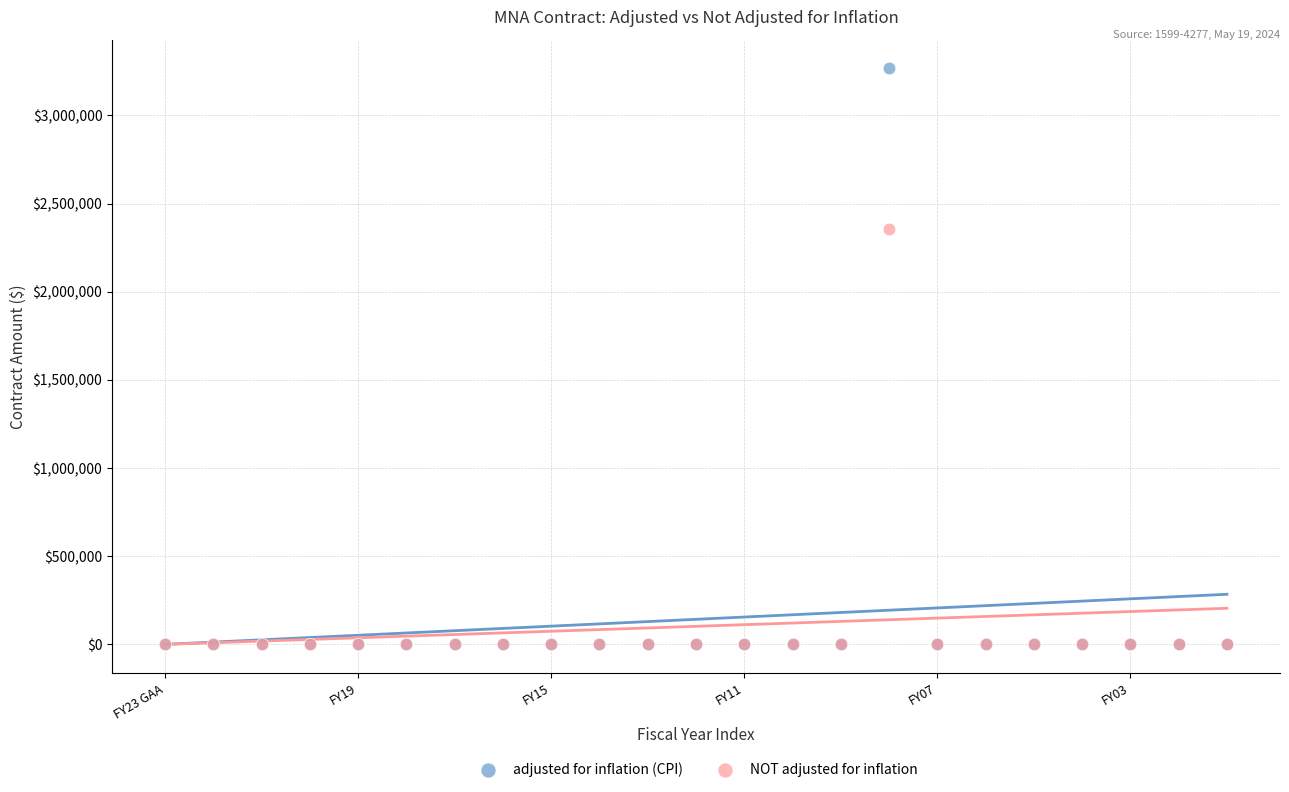

Across all series, what Y value is closest to 1633276?

2353765